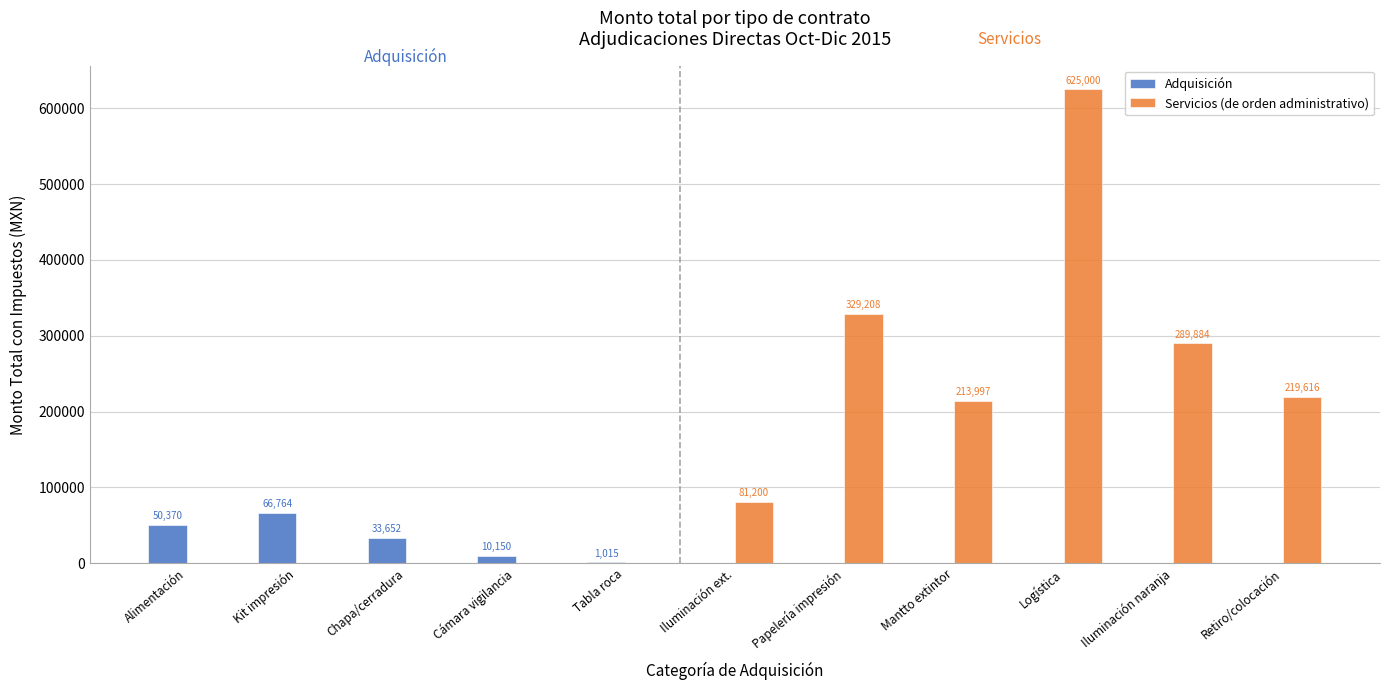

What is the highest value of the Adquisición series?

66764.5